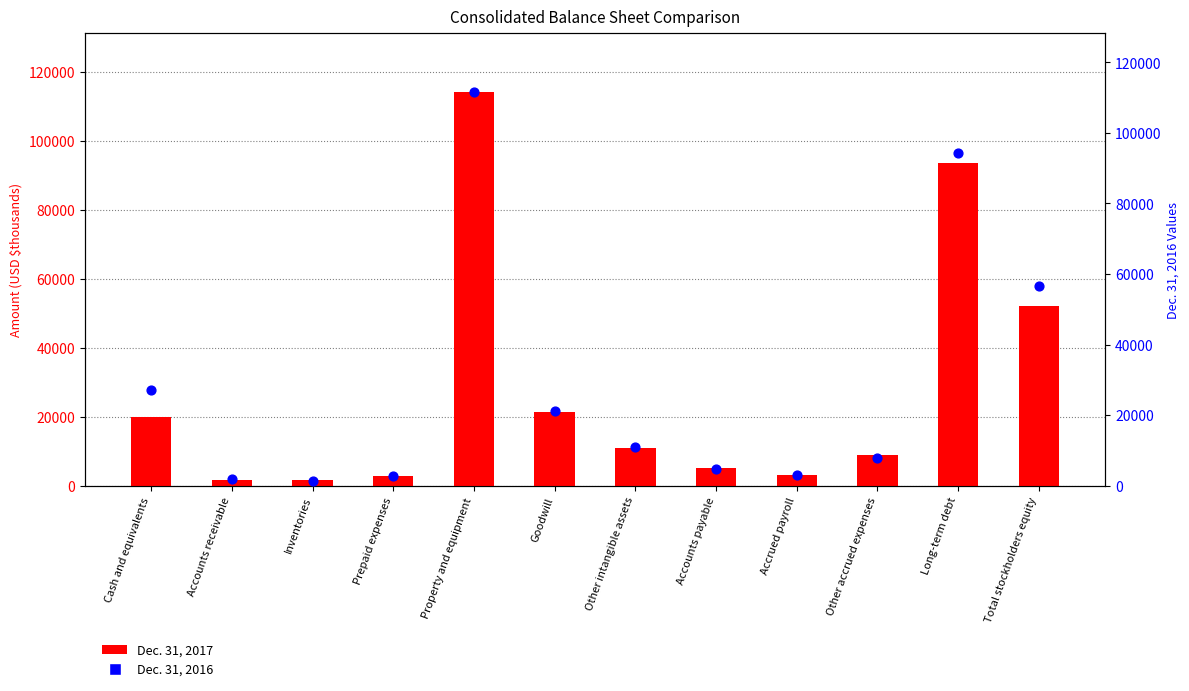

Which series contains the highest Y value?

Dec. 31, 2017